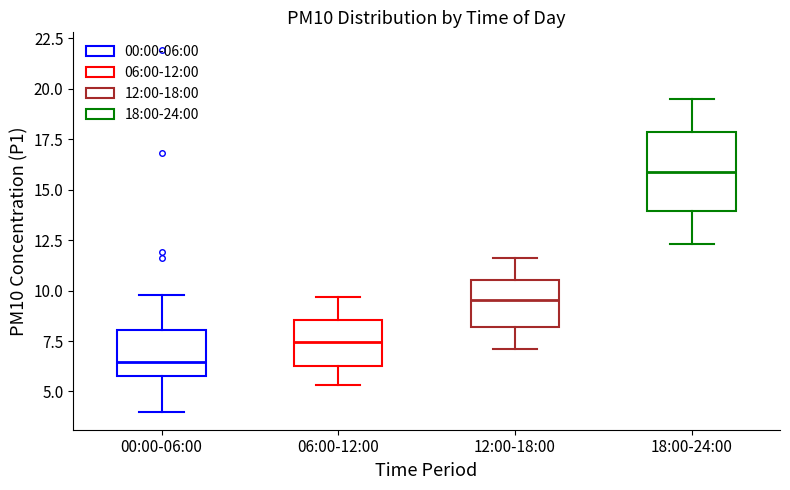

Which box is the tallest, from its lower edge to its upper edge?

18:00-24:00